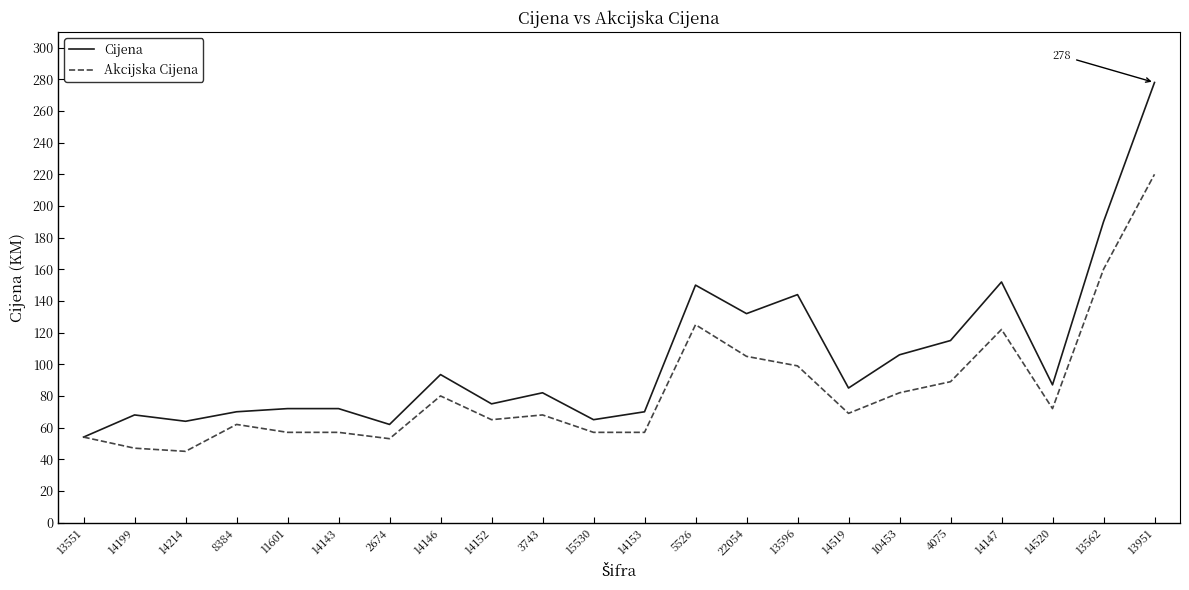

What is the difference between the Akcijska Cijena values at 8384 and 15530?

5.0